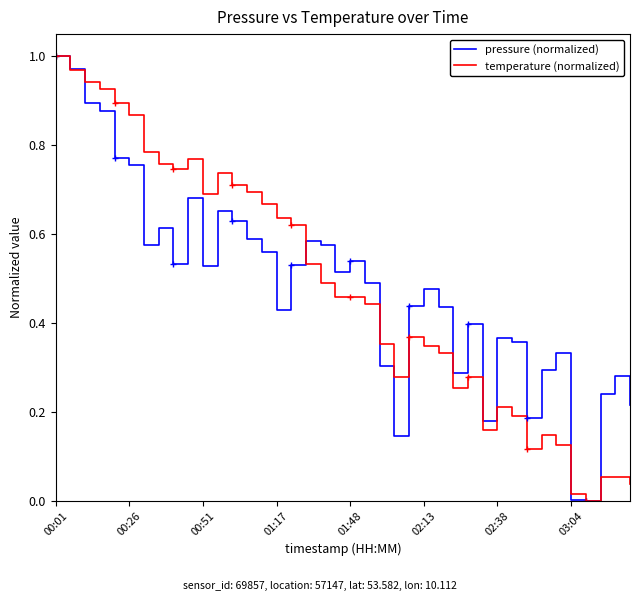

Which series has the largest range (max minus min)?

pressure (normalized)